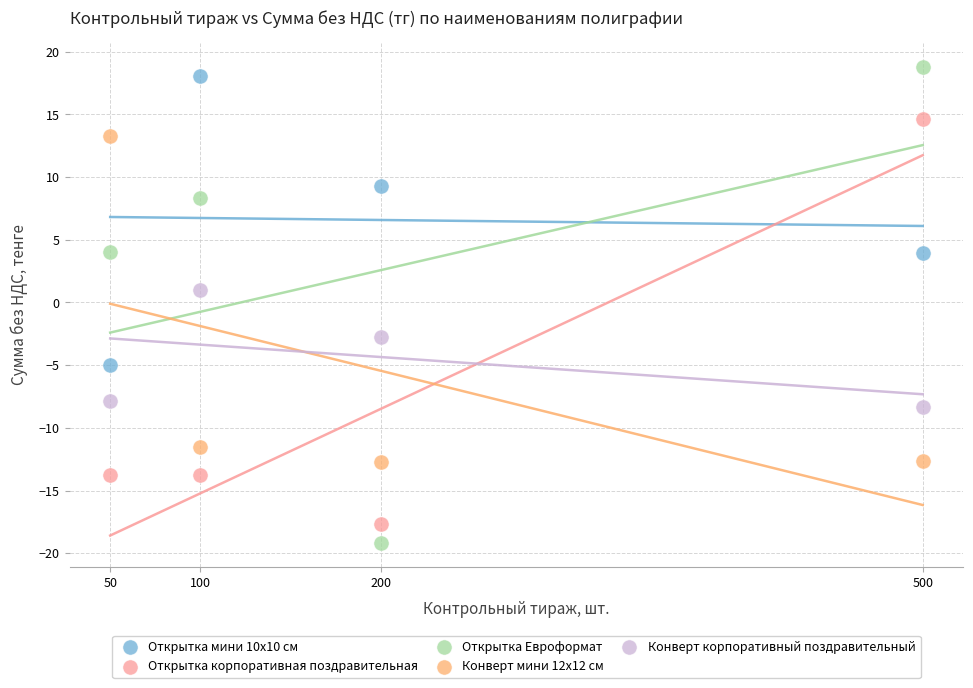

In the Открытка Евроформат series, what Y value is closest to 0?

4.0